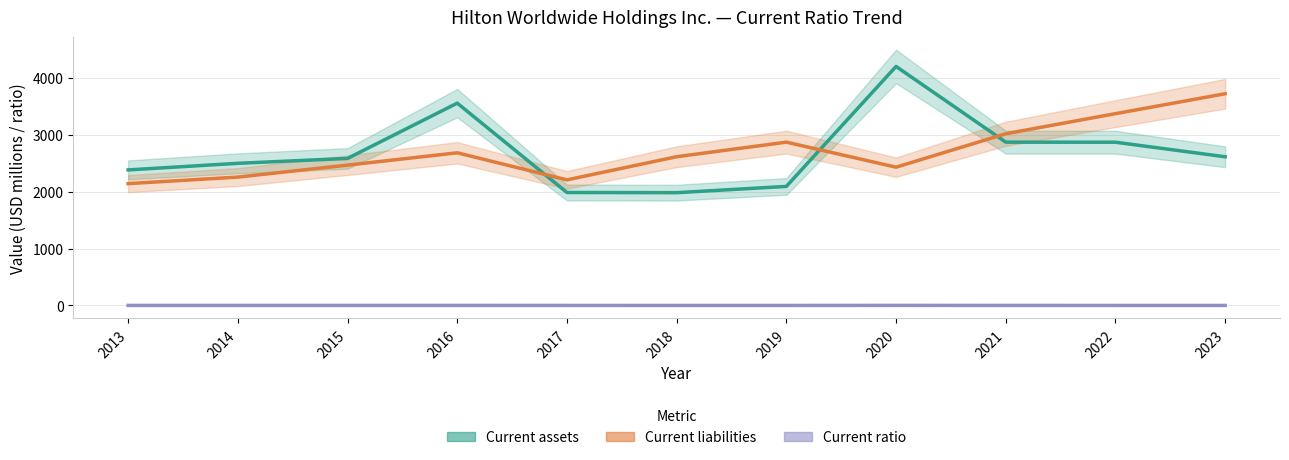

What is the difference between the second highest and minimum values in the Current assets series?

1574.0